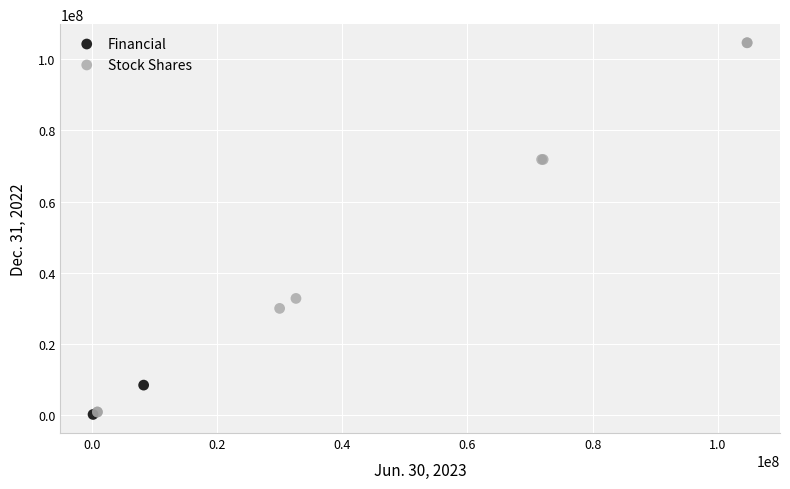

What are all the series names shown in the legend?

Financial, Stock Shares